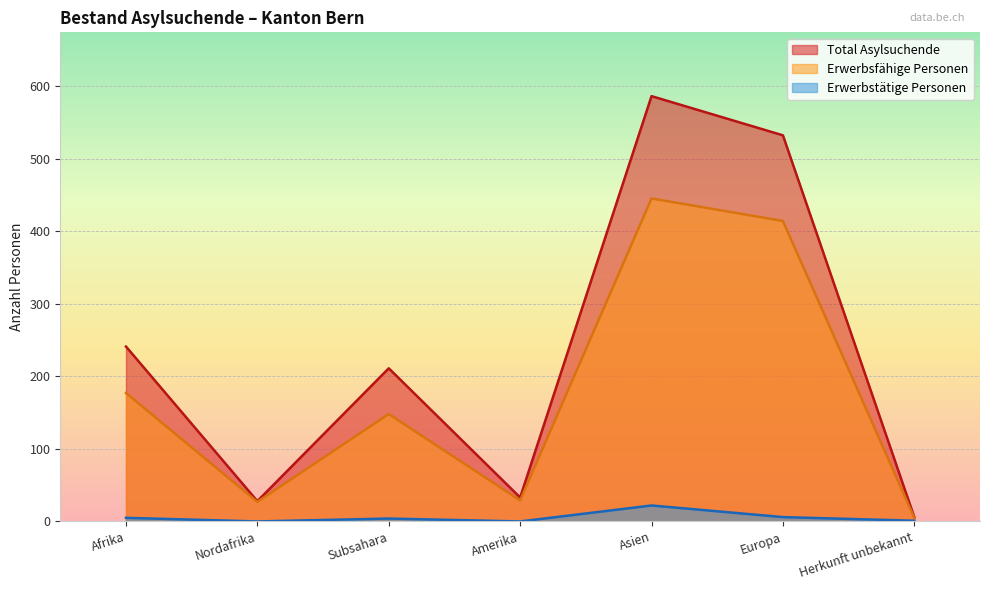

True or false: Erwerbsfähige Personen and Erwerbstätige Personen cross at least once.

False